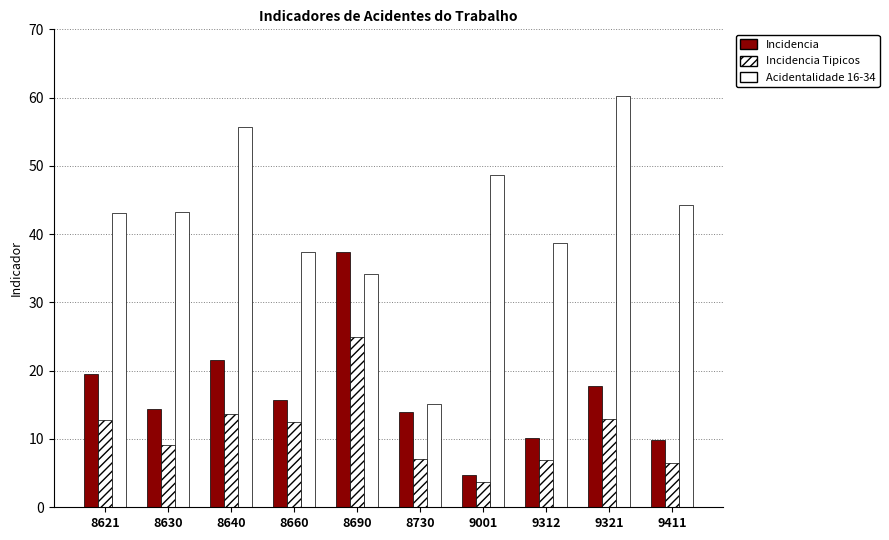

Between 8640 and 9312, which series saw the biggest shift?

Acidentalidade 16-34